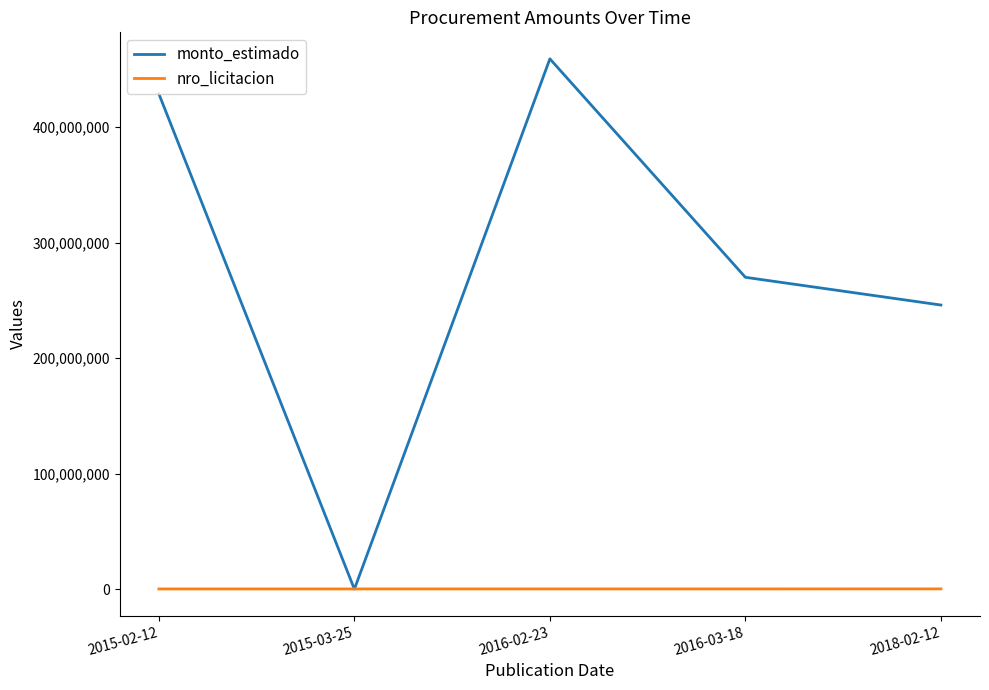

Does the chart have visible grid lines?

No